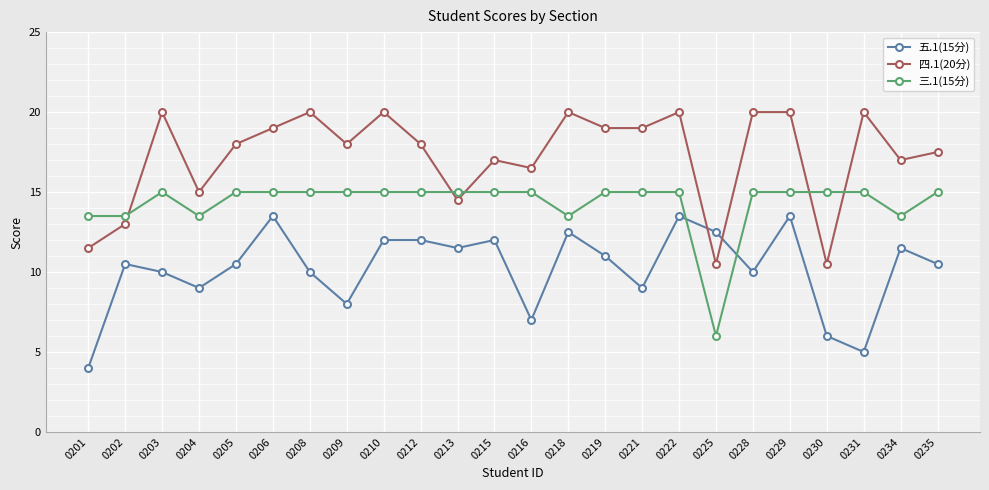

What is the spread (max minus min) of values at 0216?

9.5